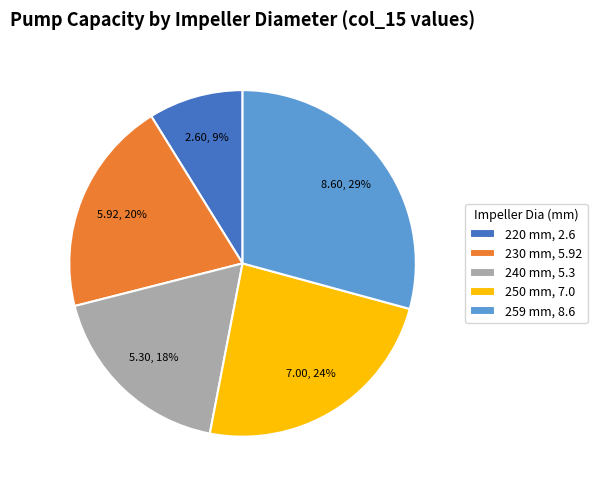

Is it true that 259 mm is 38% of the pie?

False